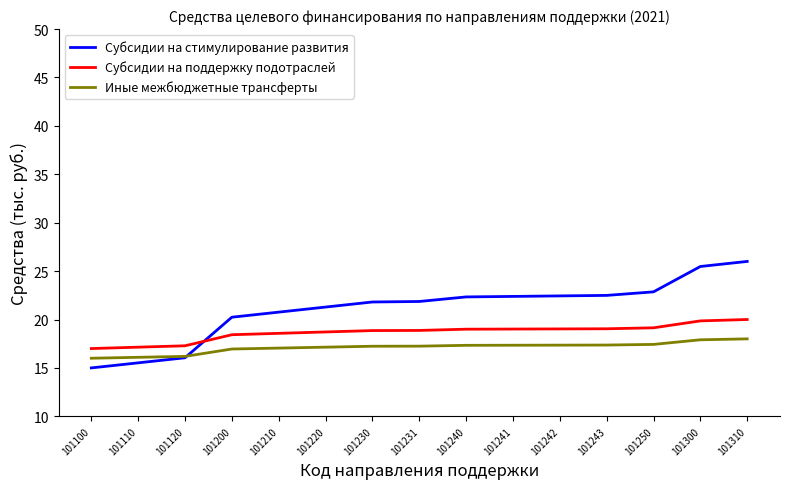

Which category has the lowest value across all series?

101100